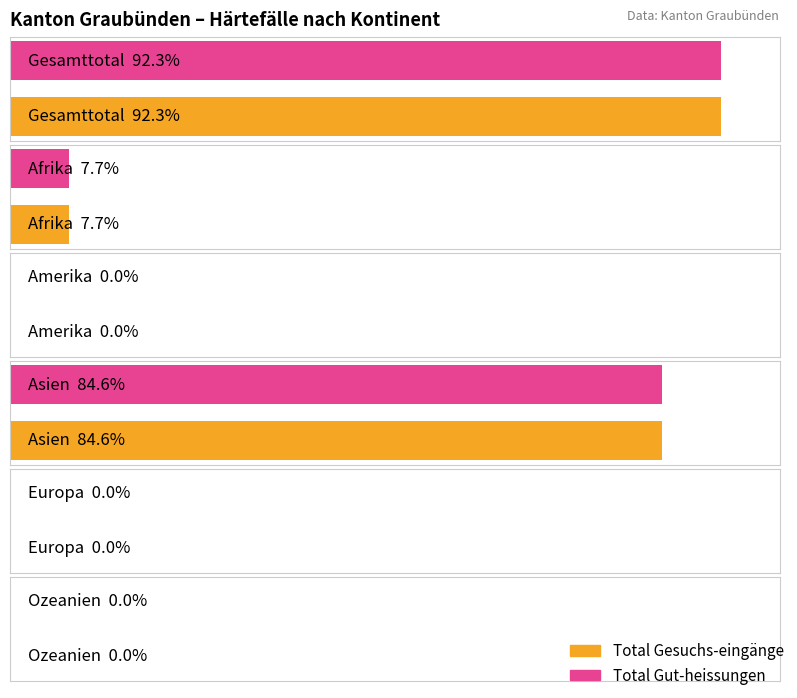

How many bars are there in each group?

2